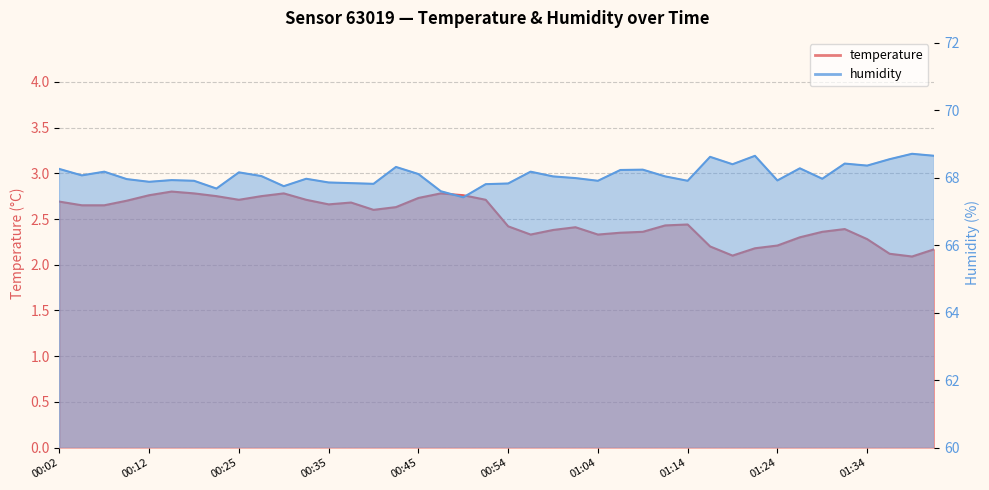

Where is the first local maximum for humidity?

00:07